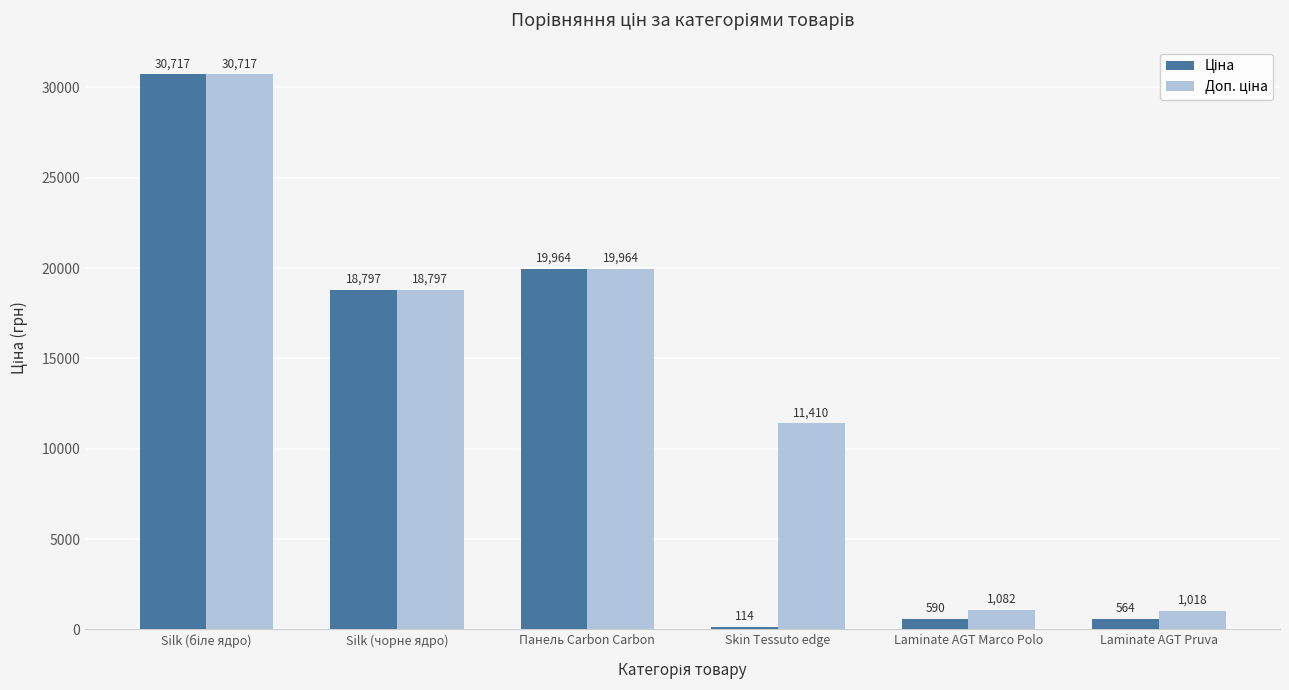

What is the minimum value shown in the chart?

114.1